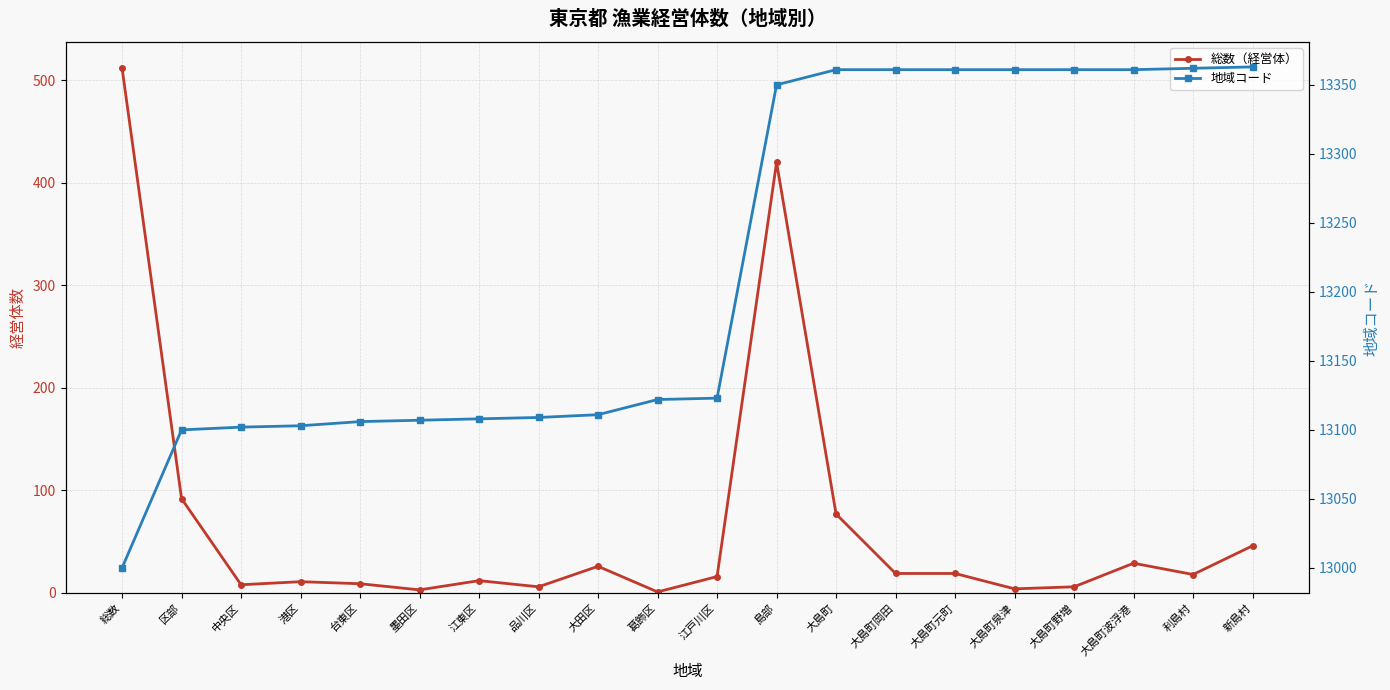

Which has a higher value, 大島町岡田 or 区部?

区部